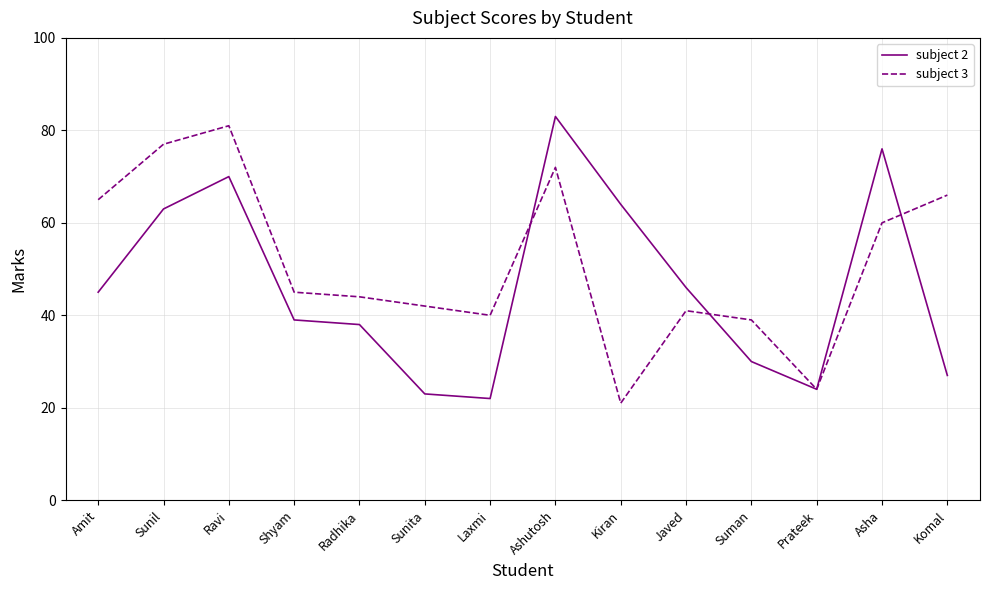

What is the total value across all series at Radhika?

82